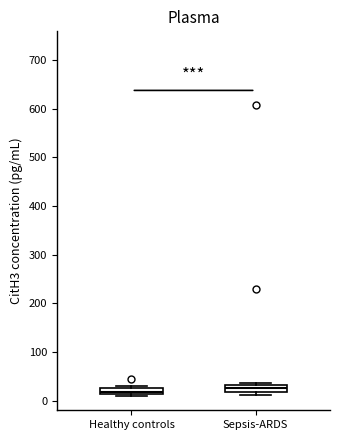

Where is the upper edge of the box for Sepsis-ARDS on the y-axis? The values are not printed on the chart, so give them approximately, as read against the axis.

30